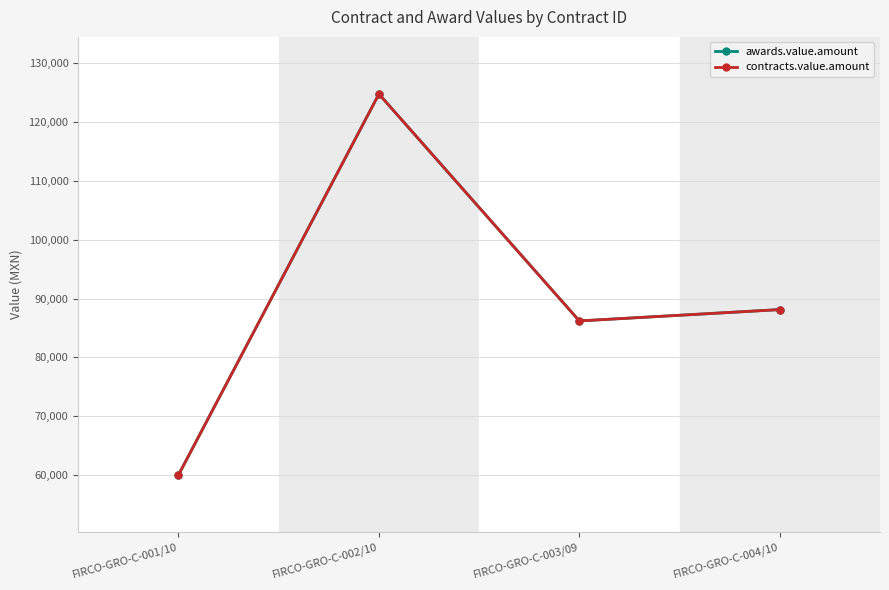

Does the chart have visible grid lines?

Yes